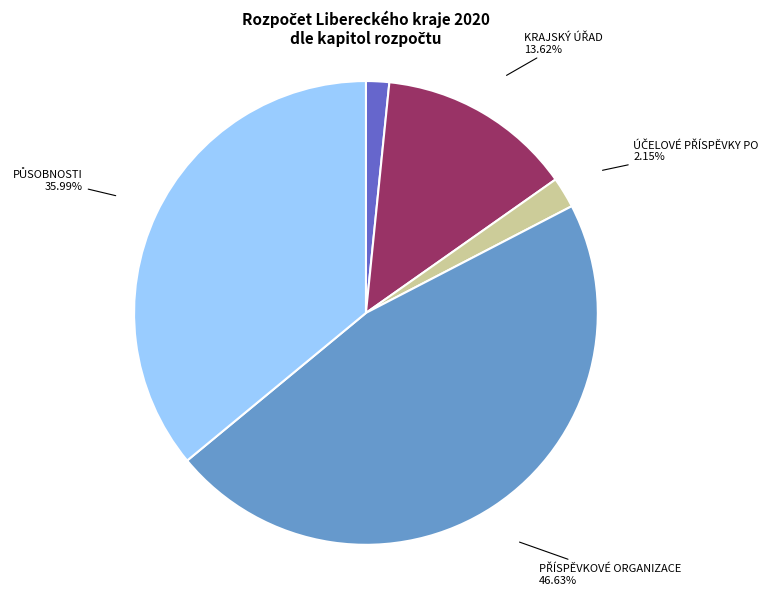

Is there a majority slice in this chart?

No